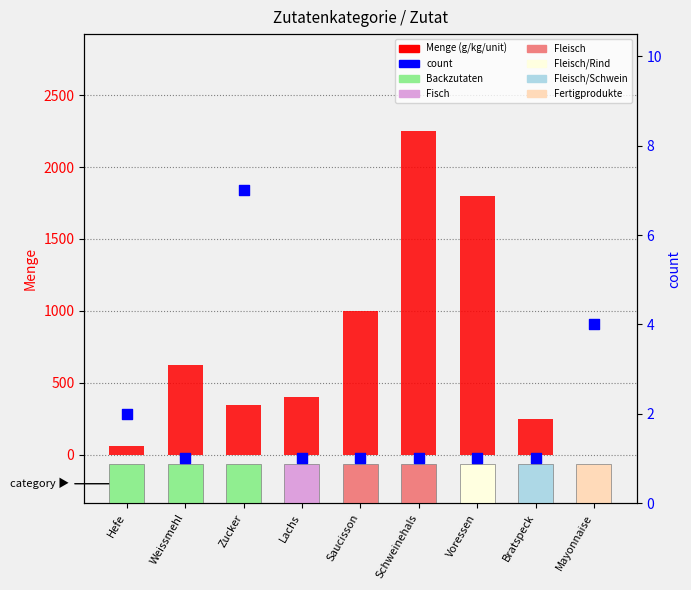

What is the total value across all series at Hefe?

62.0